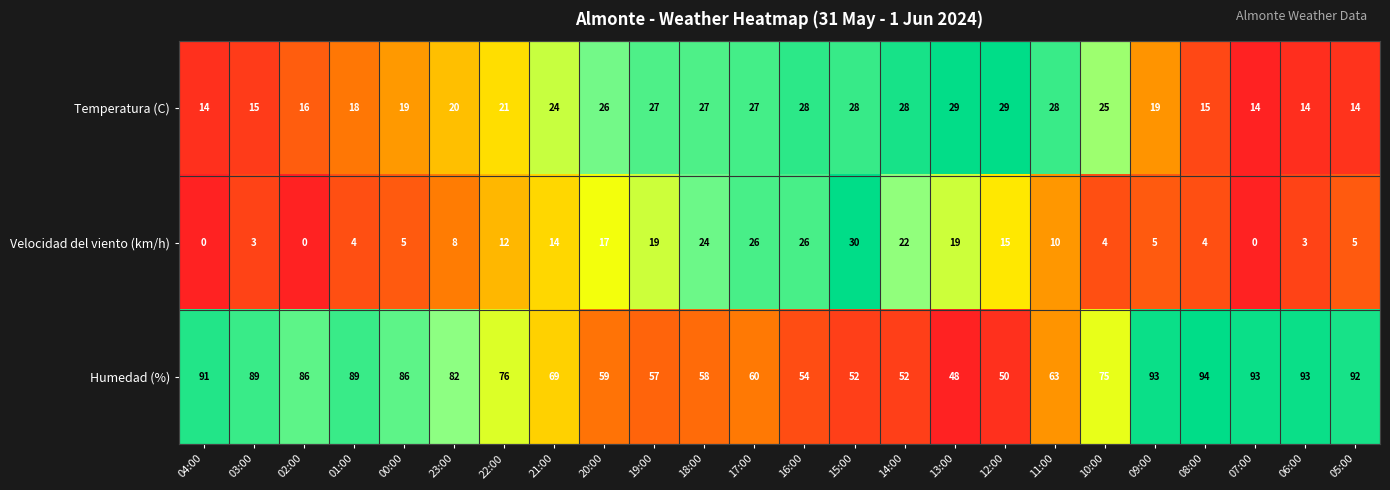

Which label corresponds to the largest value in the chart?

08:00